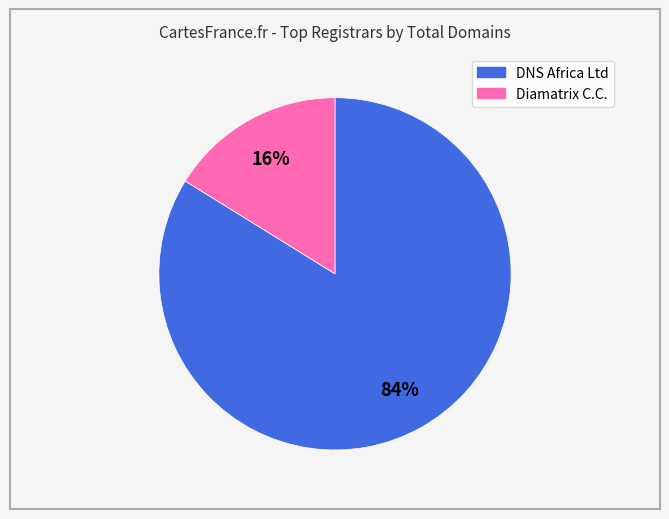

Count the number of slices in the pie.

2